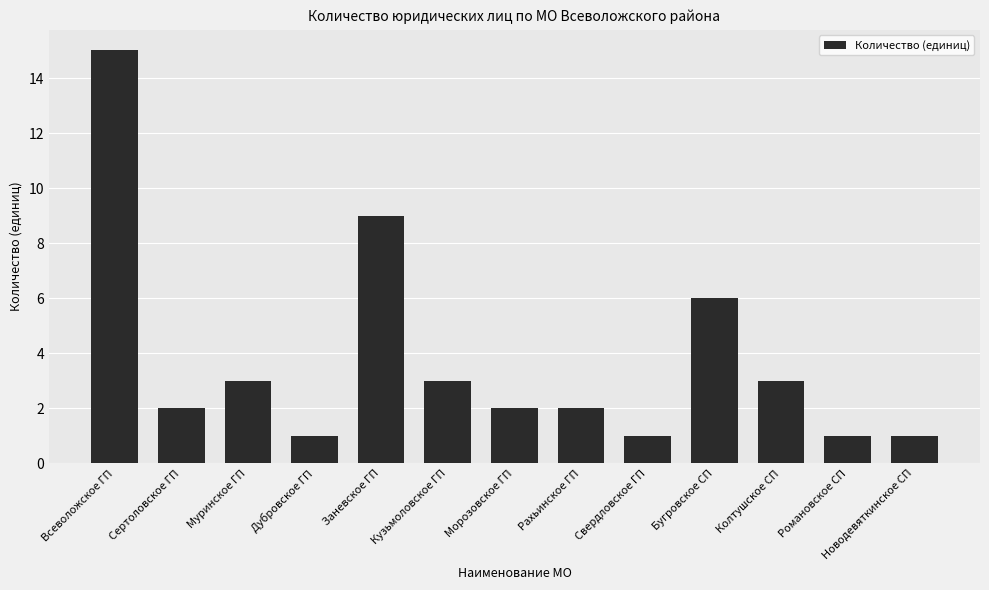

Does the chart contain any negative values?

No